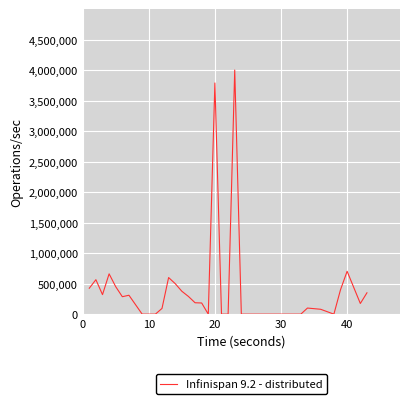

How many lines are shown in the chart?

1